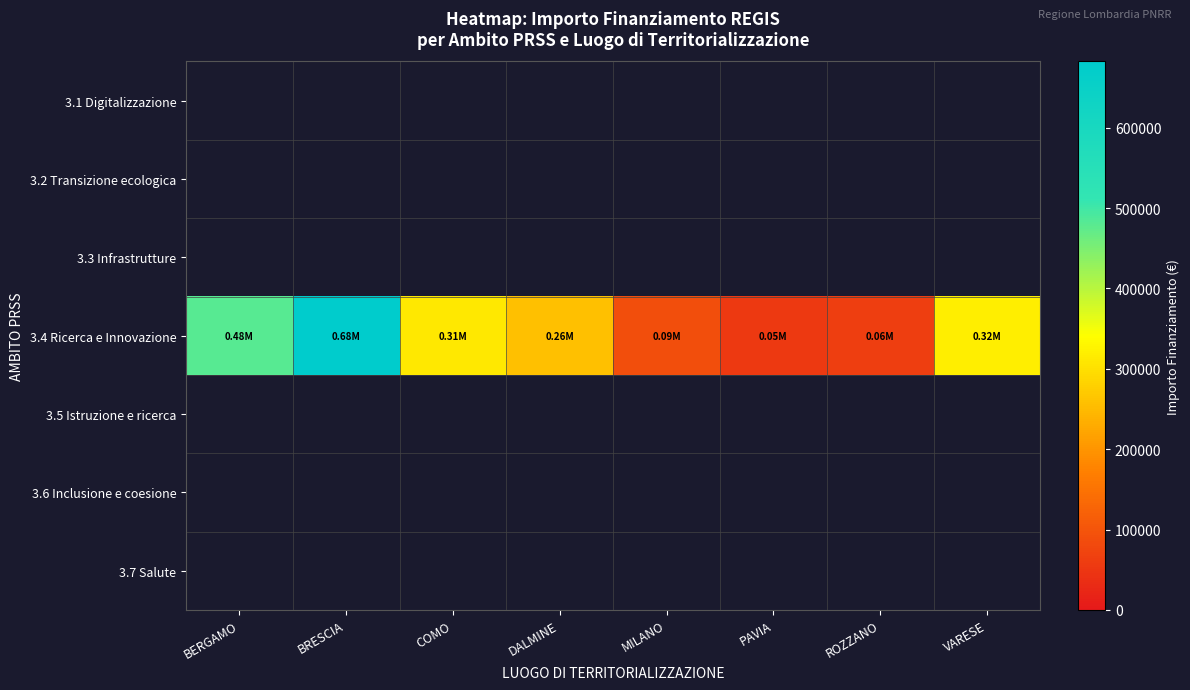

Between BERGAMO and COMO, which series saw the biggest shift?

3.4 Ricerca e Innovazione